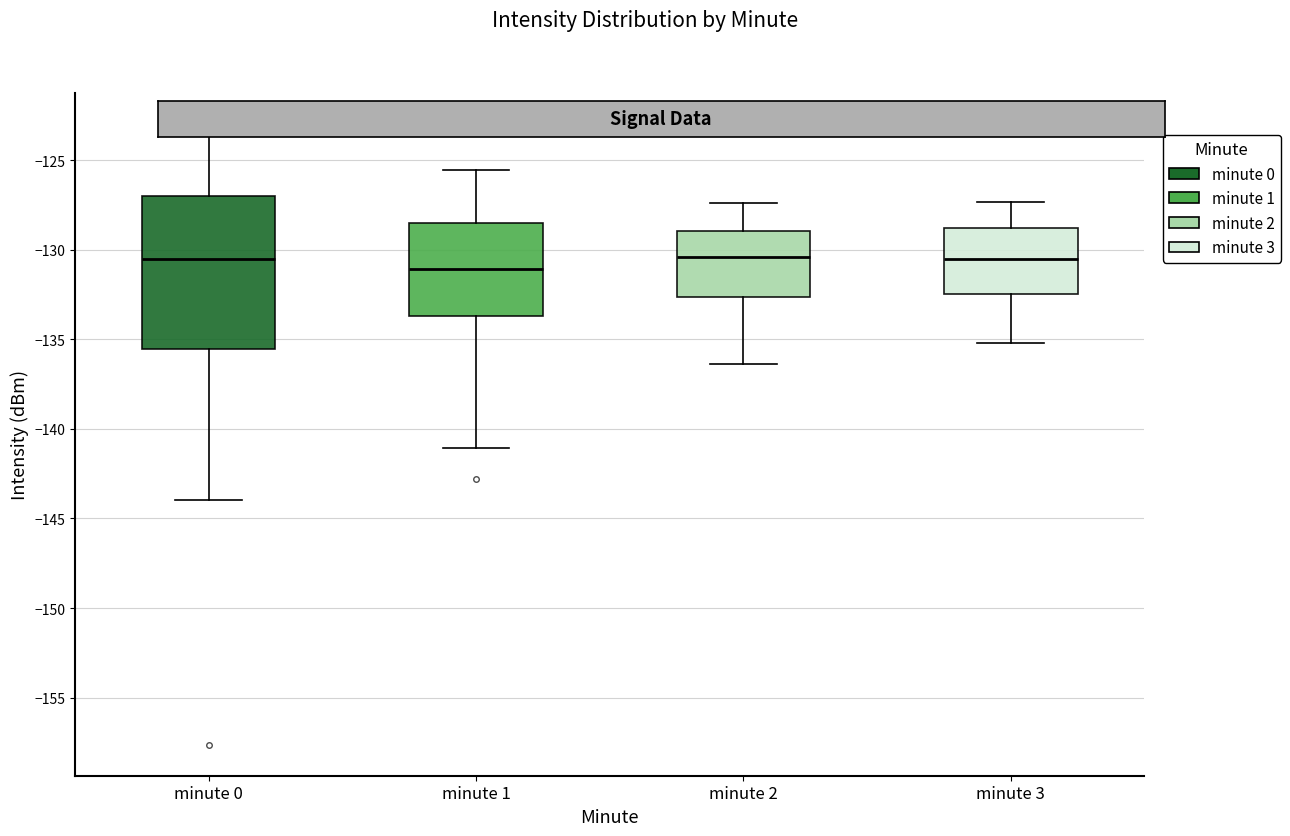

Where does the lower whisker of the box for minute 2 end on the y-axis? The values are not printed on the chart, so give them approximately, as read against the axis.

-136.5